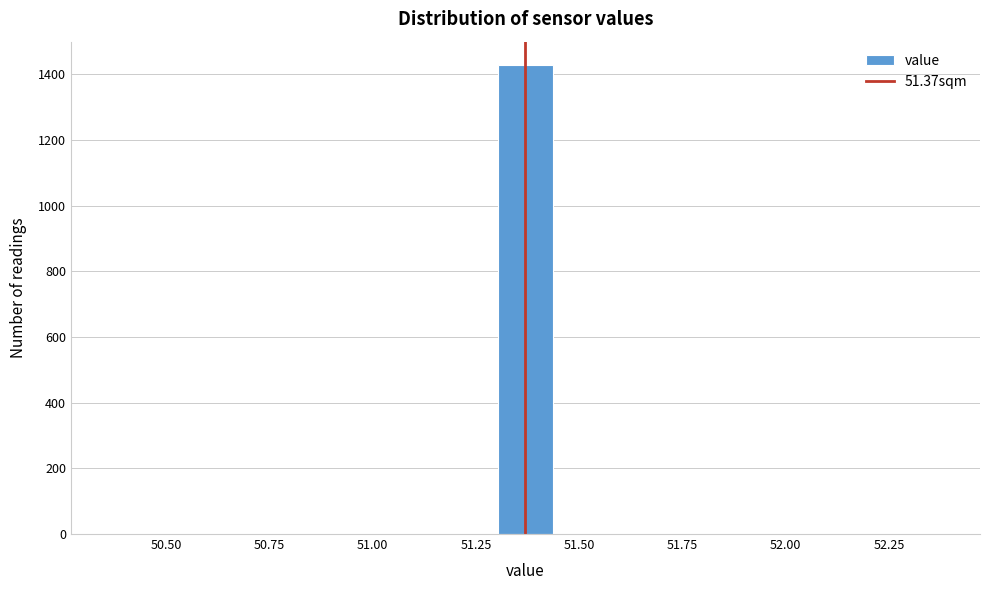

Read against the x-axis, roughly where is the centre of the tallest bar?

51.35